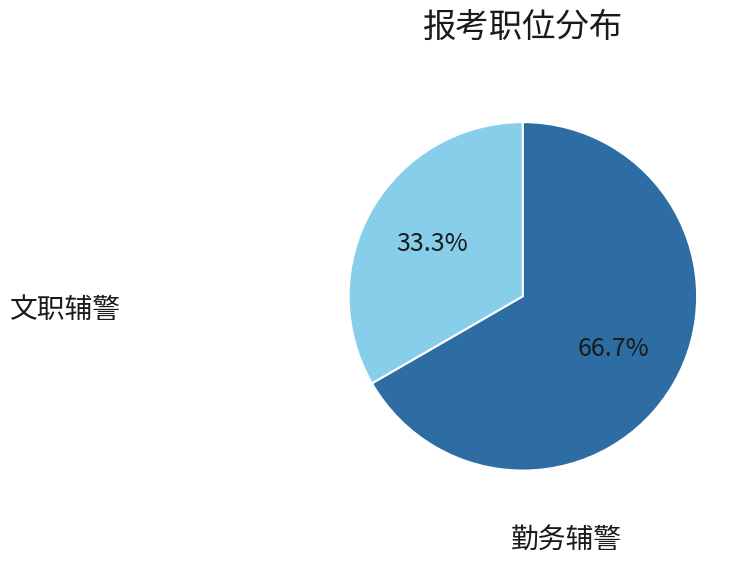

Is there a majority slice in this chart?

Yes